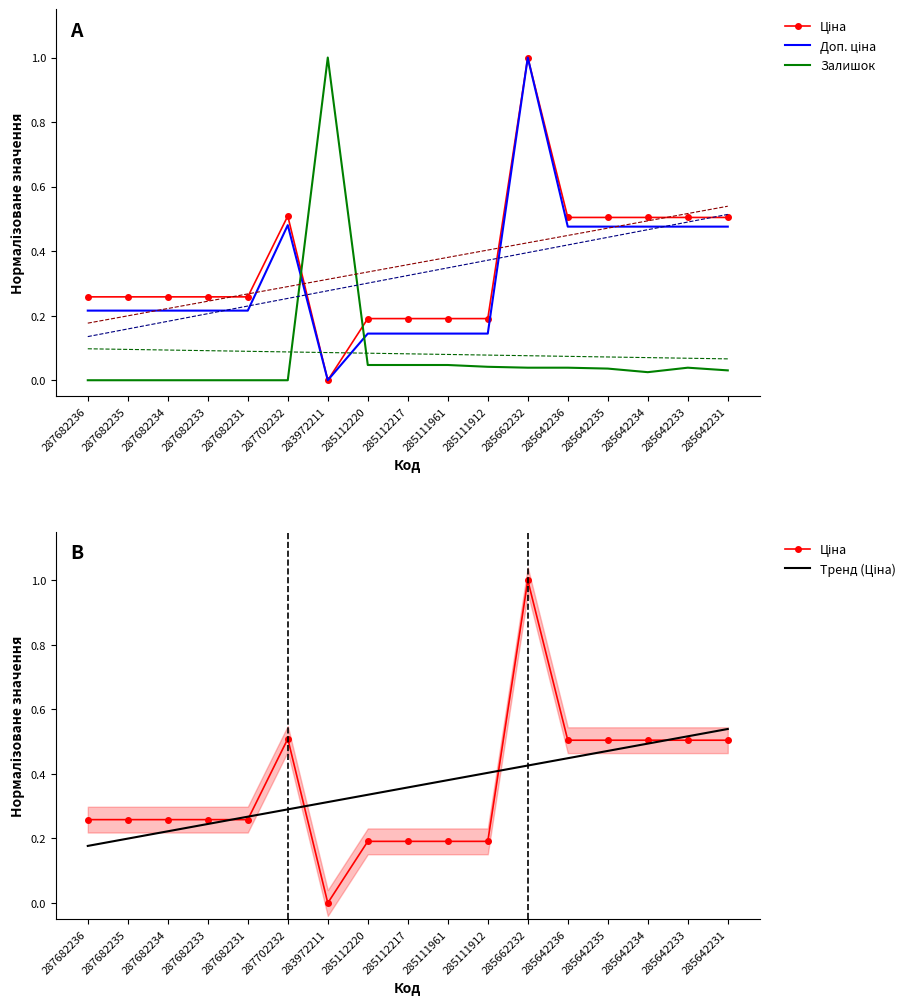

How many data points in Залишок are above 0?

11